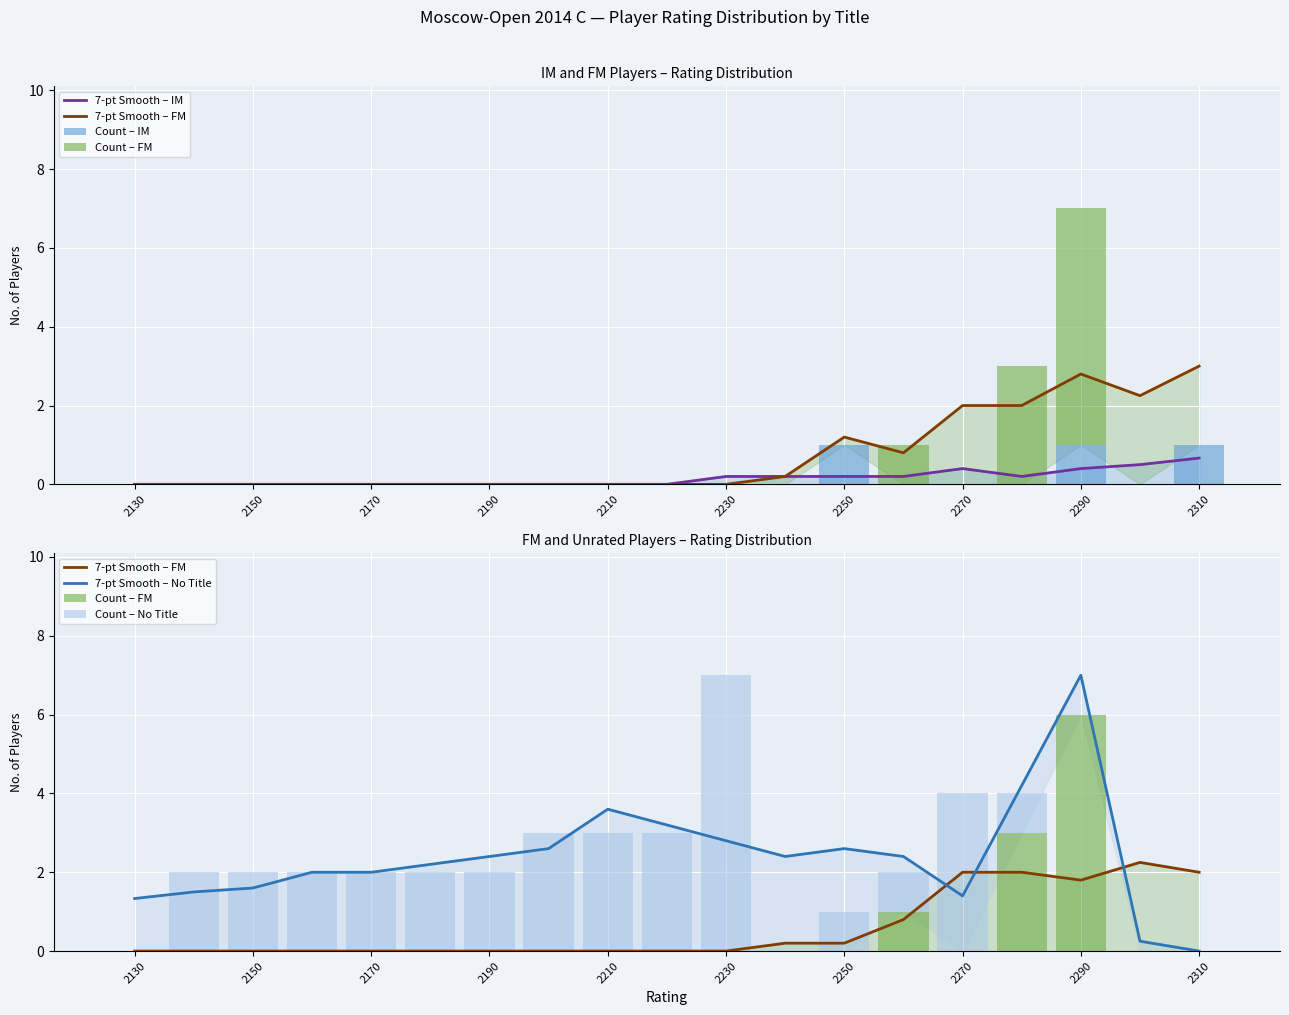

At how many categories does at least one series exceed 1?

19